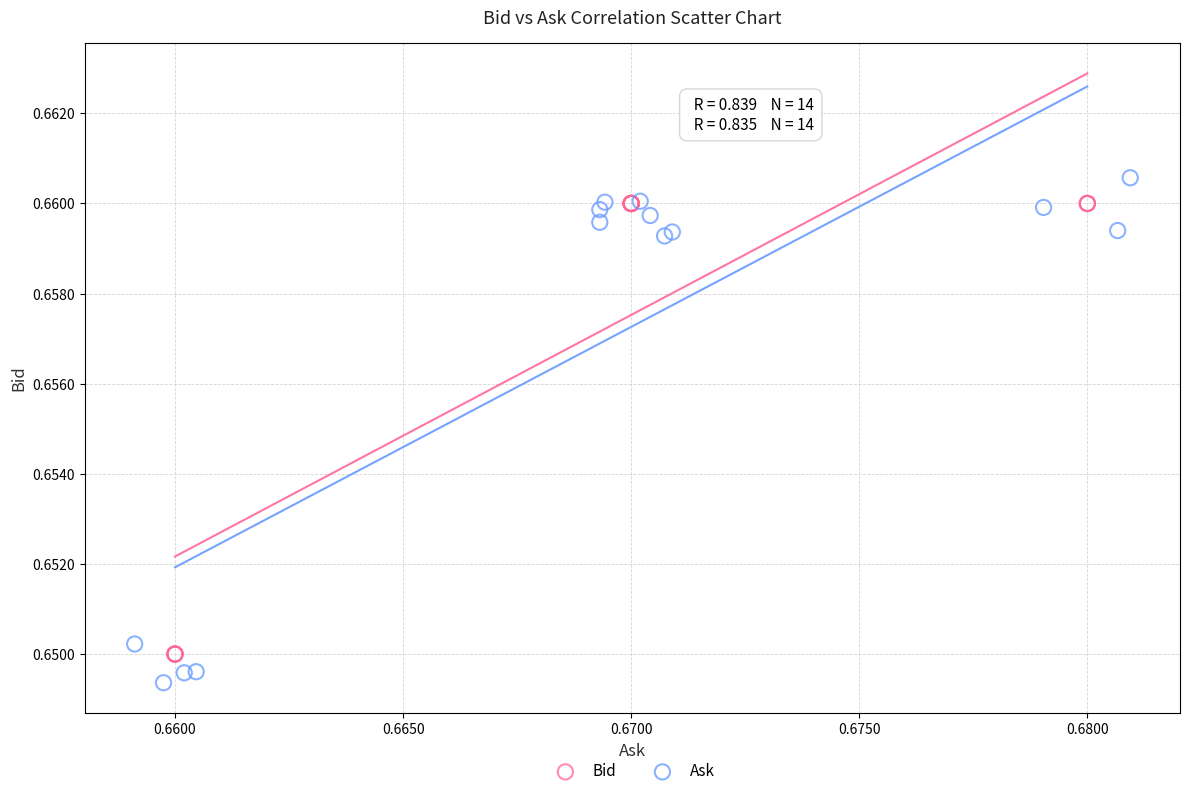

Which series has the widest spread of Y values?

Ask